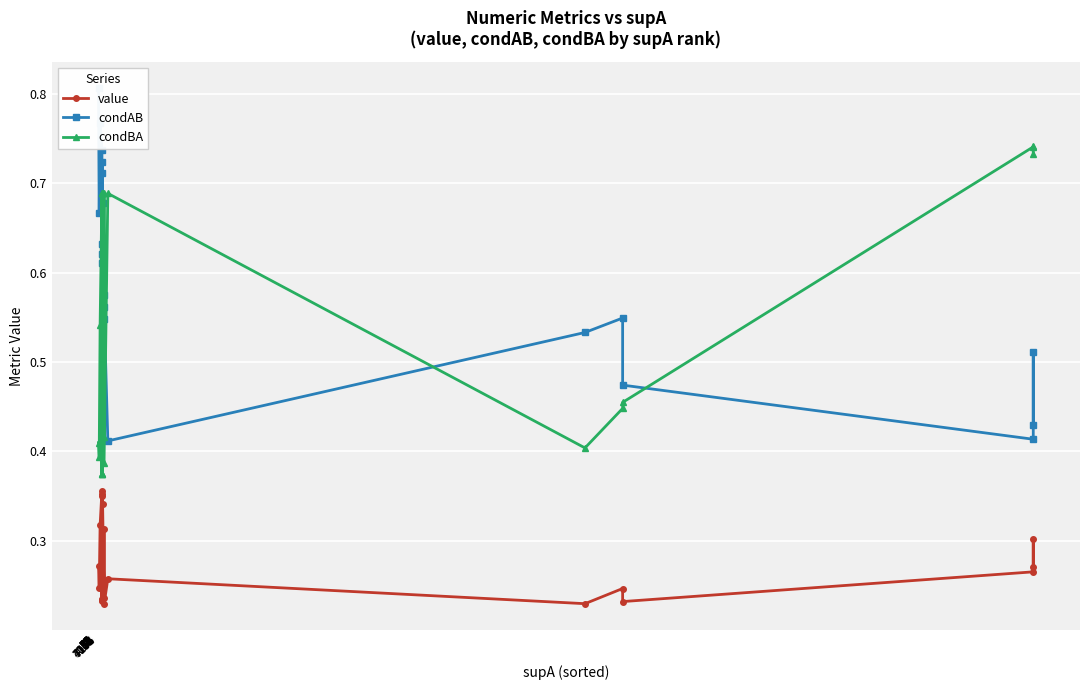

Which has a higher value, 31 or 58?

31